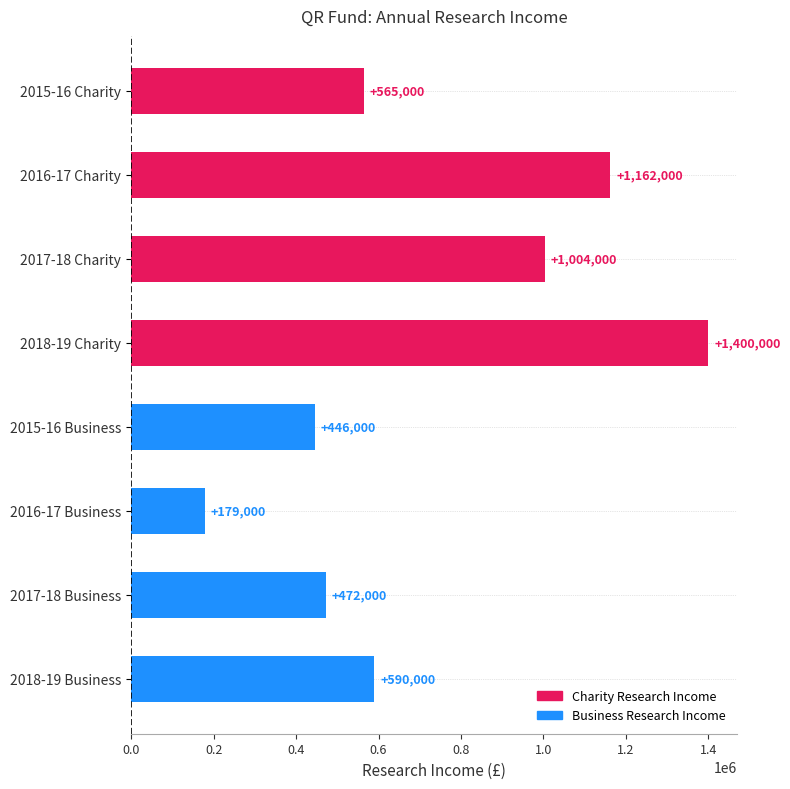

What is the sum of the values at 2018-19 Charity and 2015-16 Charity?

1965000